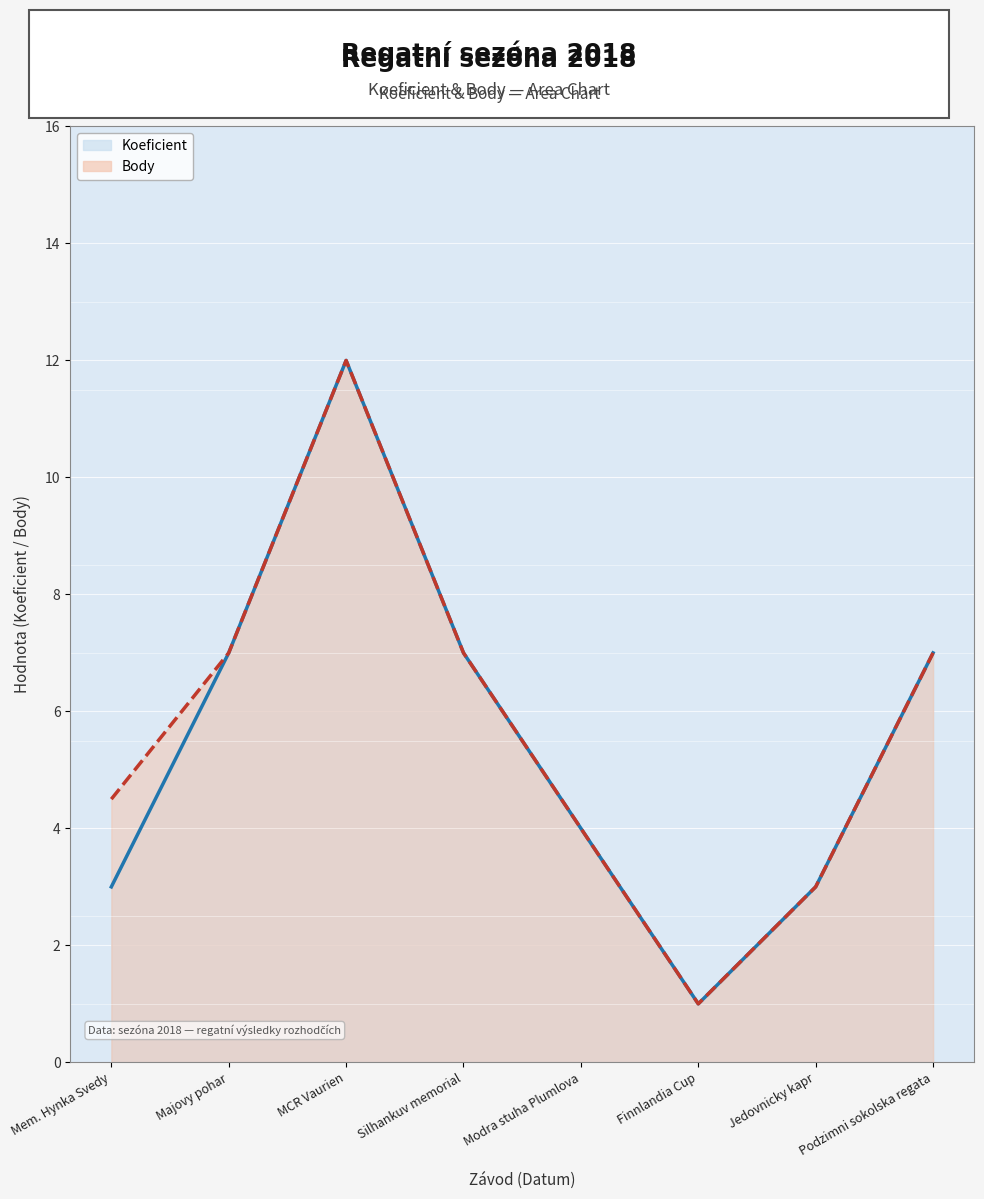

What is the sum of the Koeficient values at Podzimni sokolska regata and Majovy pohar?

14.0